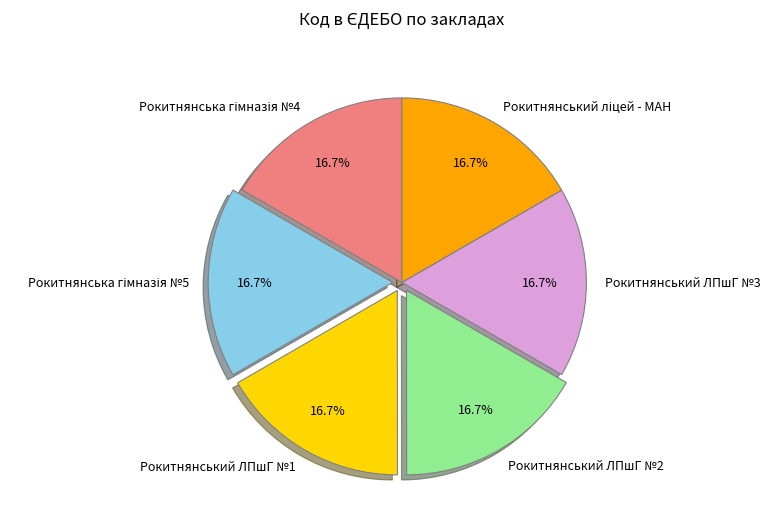

Is Рокитнянський ЛПшГ №2 the majority of the pie?

No